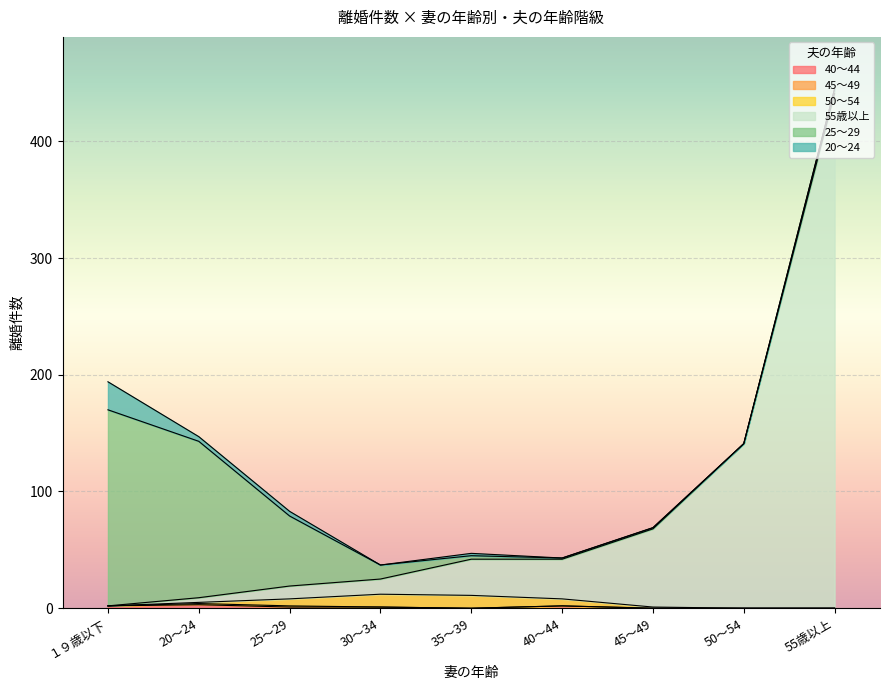

What is the difference between the highest and lowest values at 30～34?

13